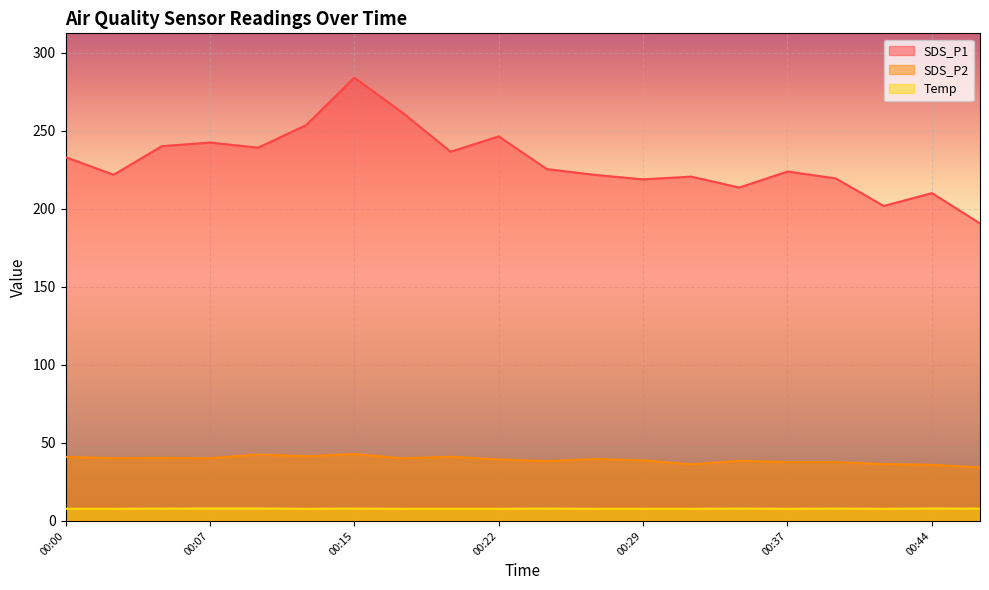

What is the difference between the maximum and second lowest values in the Temp series?

0.2